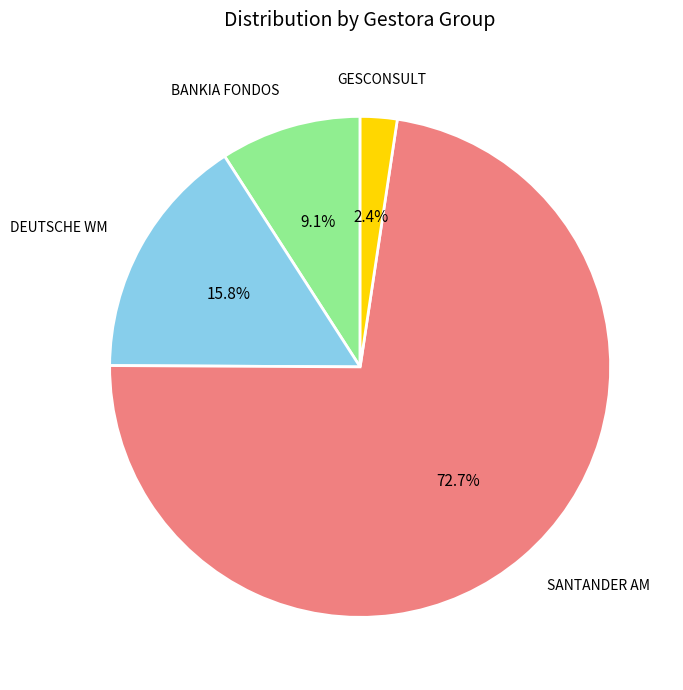

Is there a majority slice in this chart?

Yes